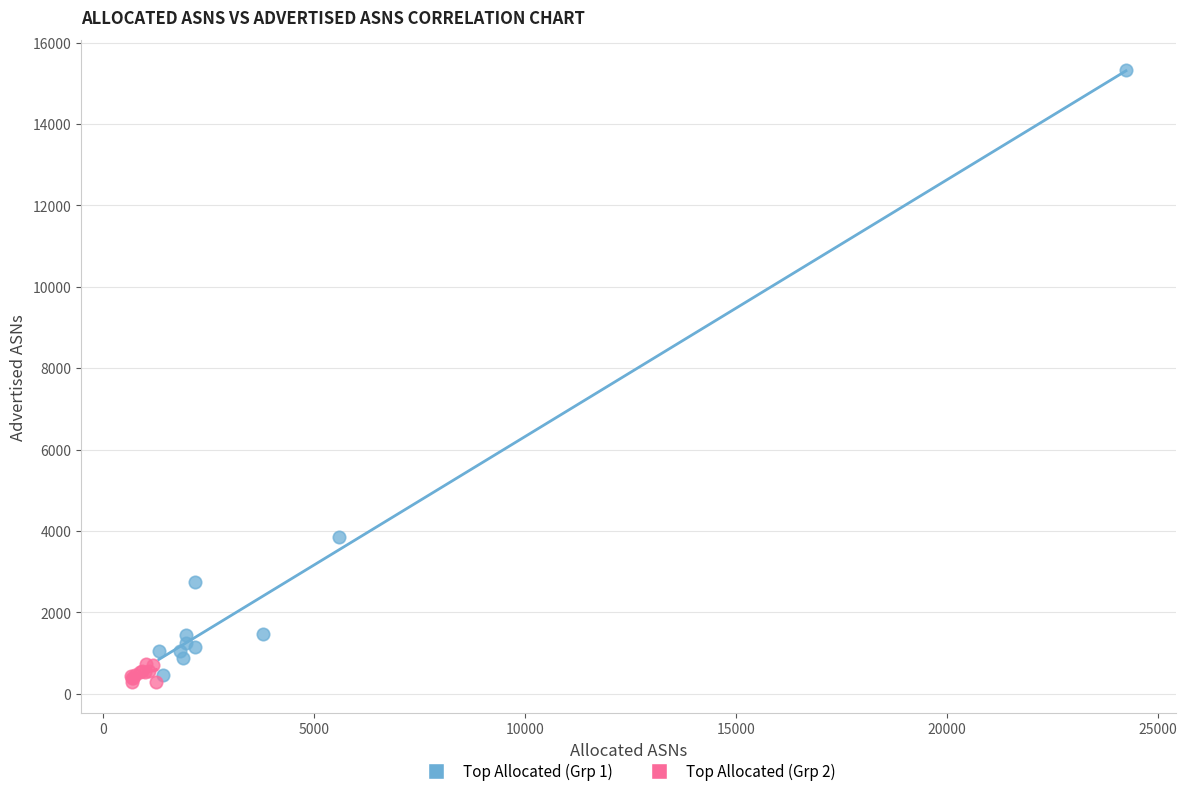

Which series contains the lowest Y value?

Top Allocated (Grp 2)